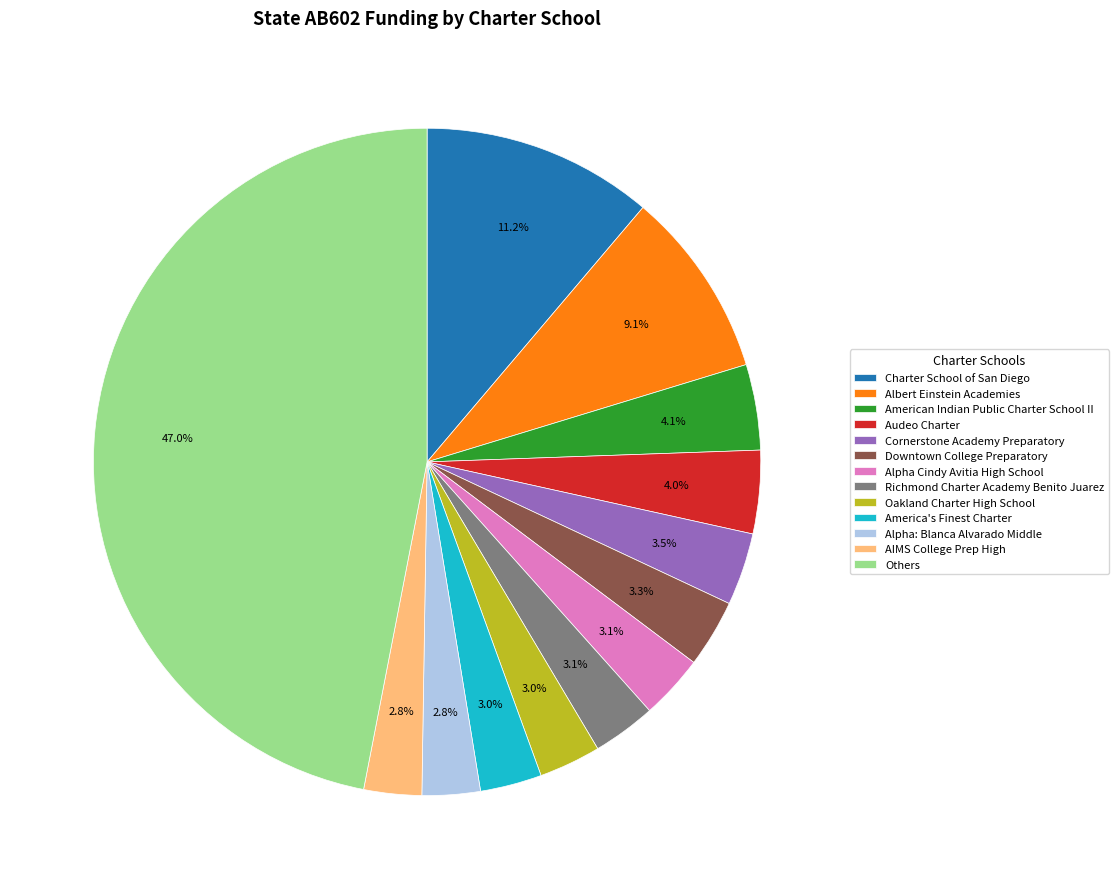

How many slices are in this pie chart?

13